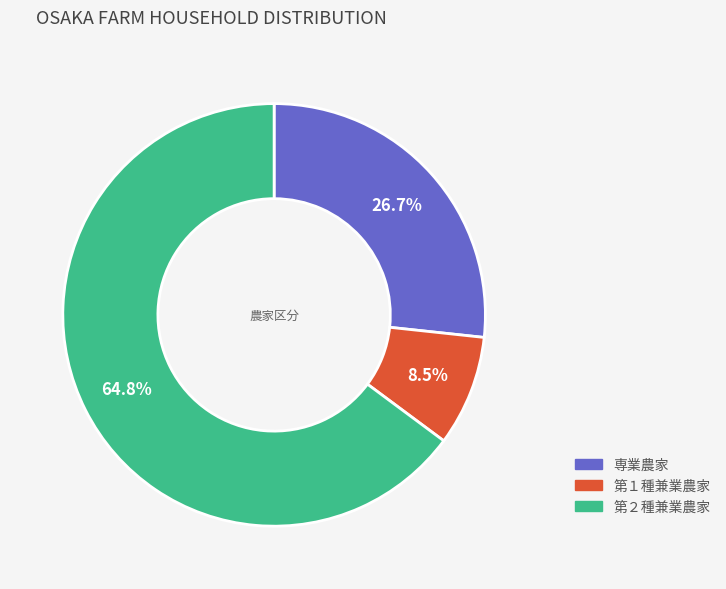

What is the total percentage of 第１種兼業農家 and 第２種兼業農家?

73.3%